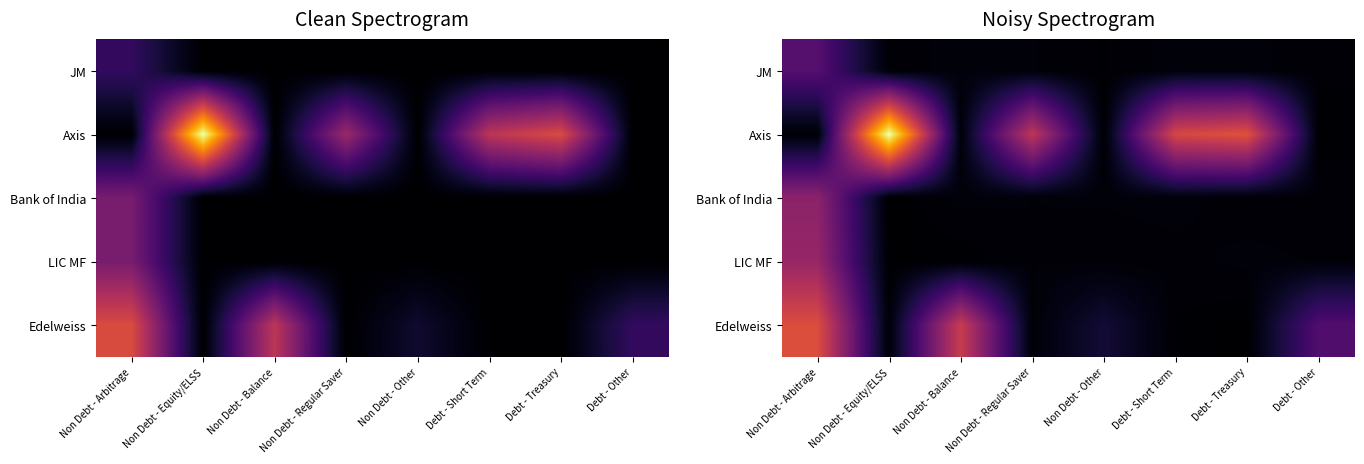

Which series has the largest total across all categories?

Axis